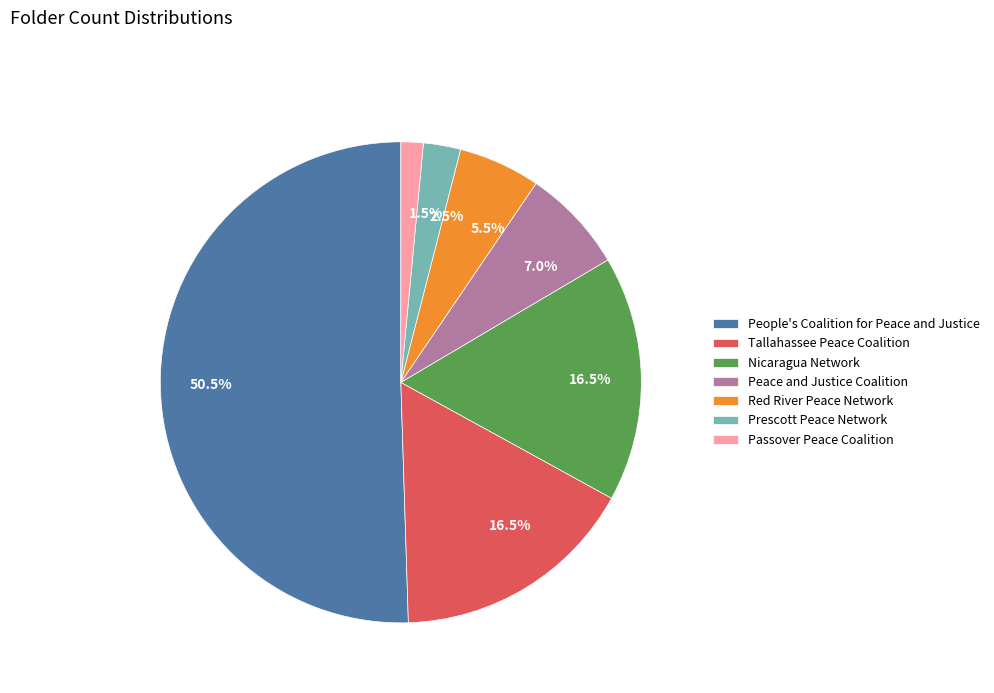

Does Nicaragua Network account for over 50% of the chart?

No